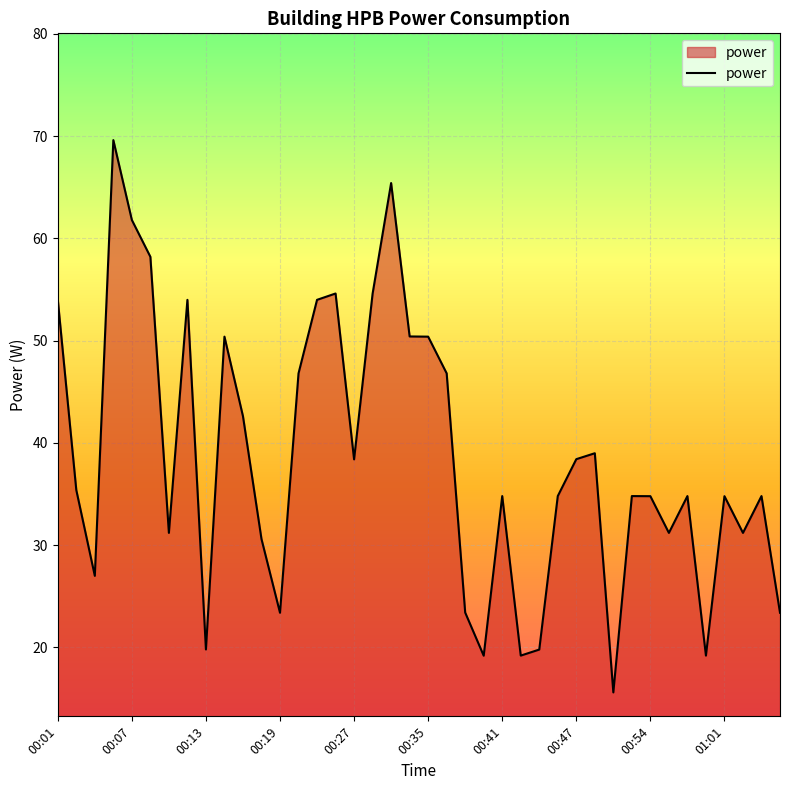

What is the average value?

38.6